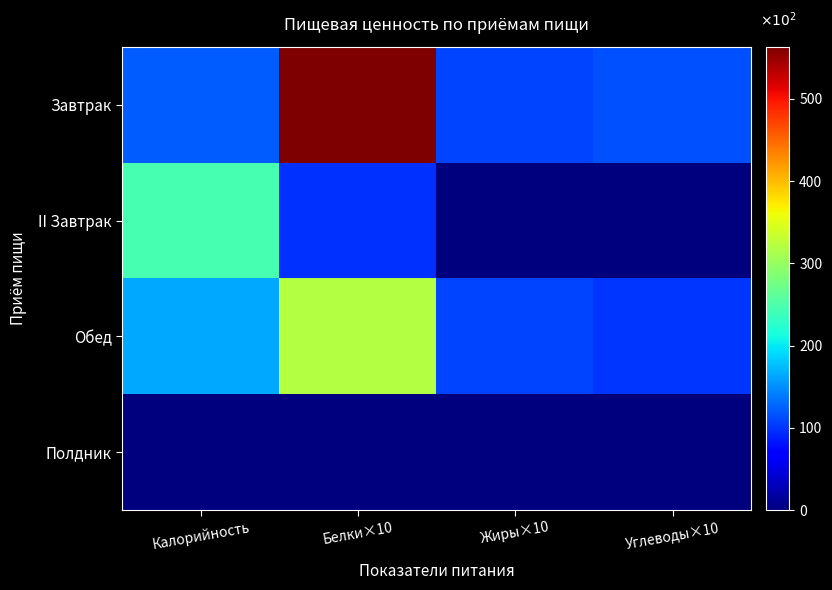

At how many categories does at least one series exceed 437?

1